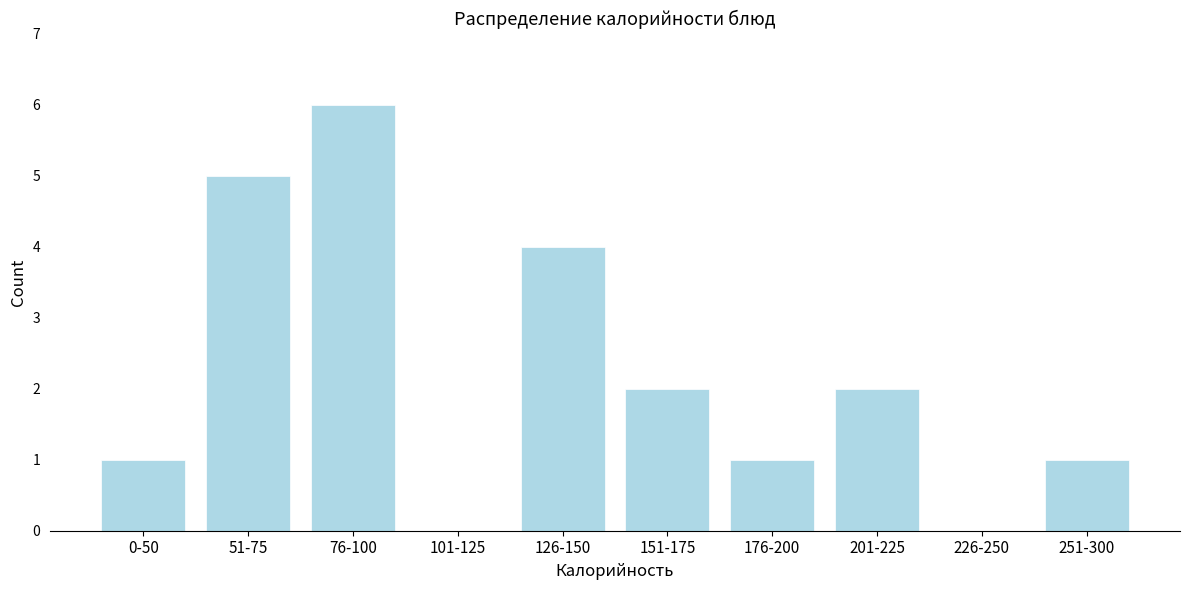

Reading left to right, transcribe all the data shown in this chart.

0-50=1	51-75=5	76-100=6	101-125=0	126-150=4	151-175=2	176-200=1	201-225=2	226-250=0	251-300=1